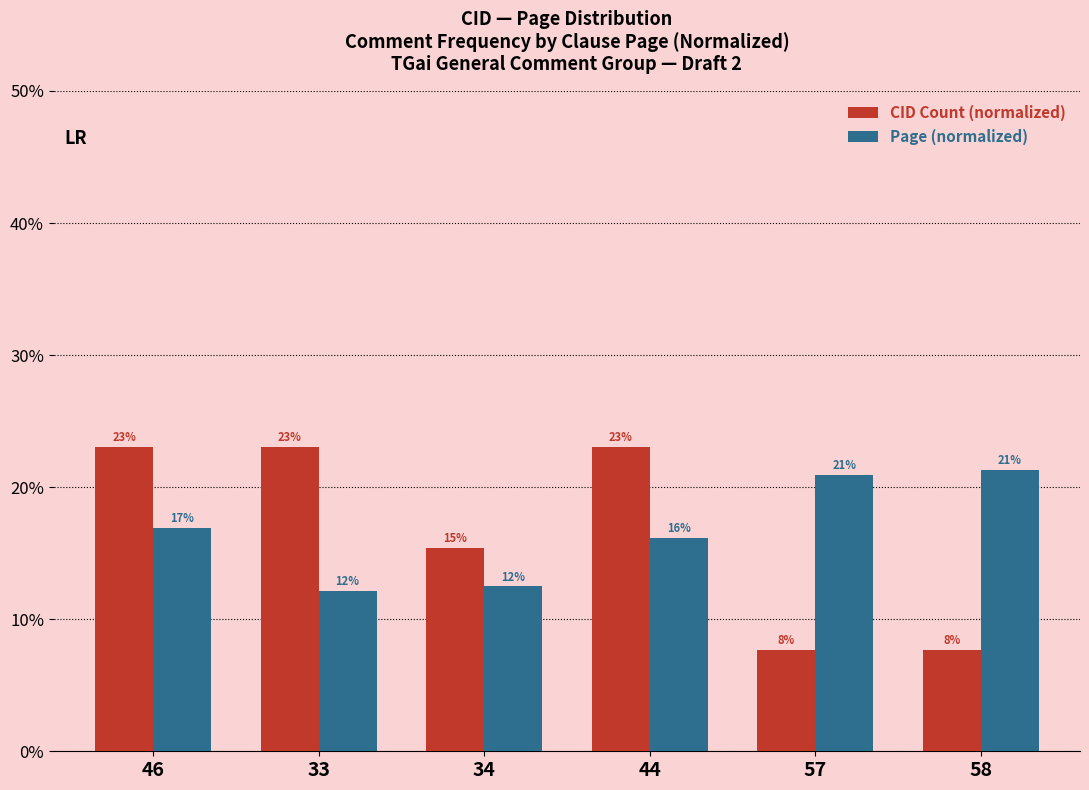

Which series changed the most between 44 and 57?

CID Count (normalized)